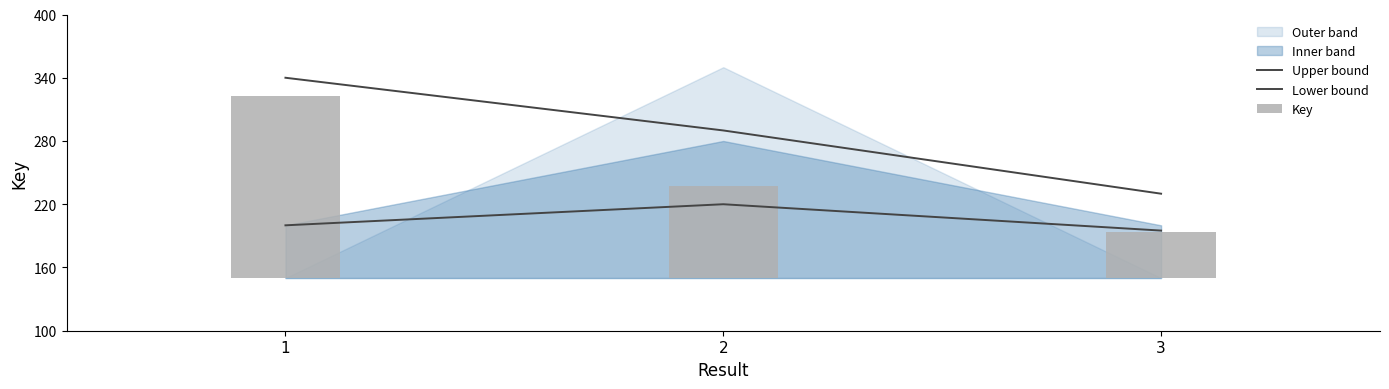

At which category does the chart reach its minimum across all series?

3